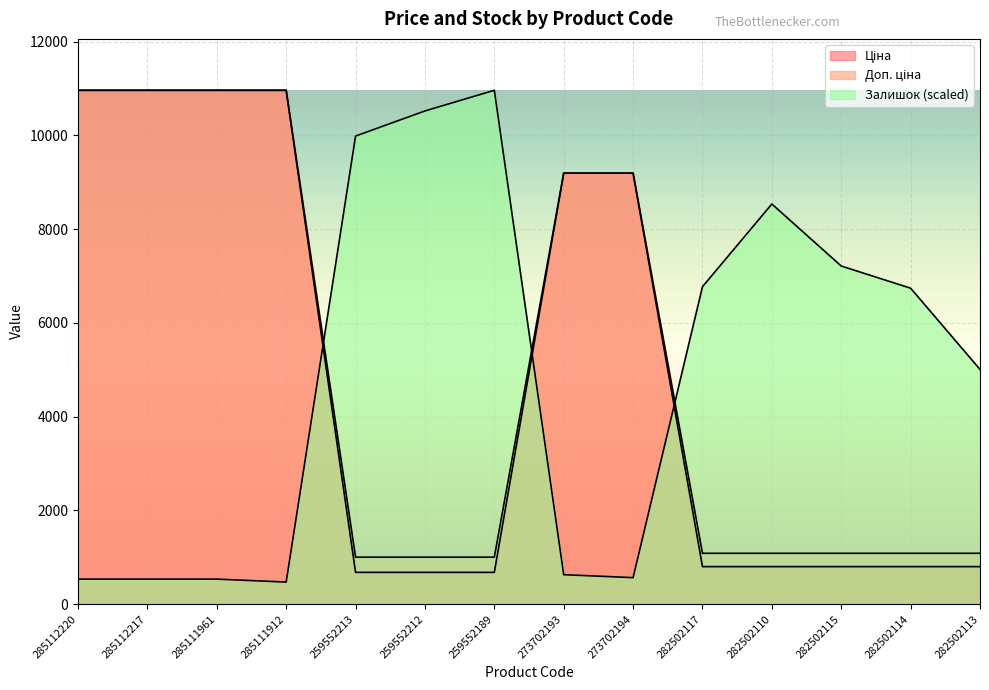

True or false: Доп. ціна has a value of 1087.0 at 282502115.

True